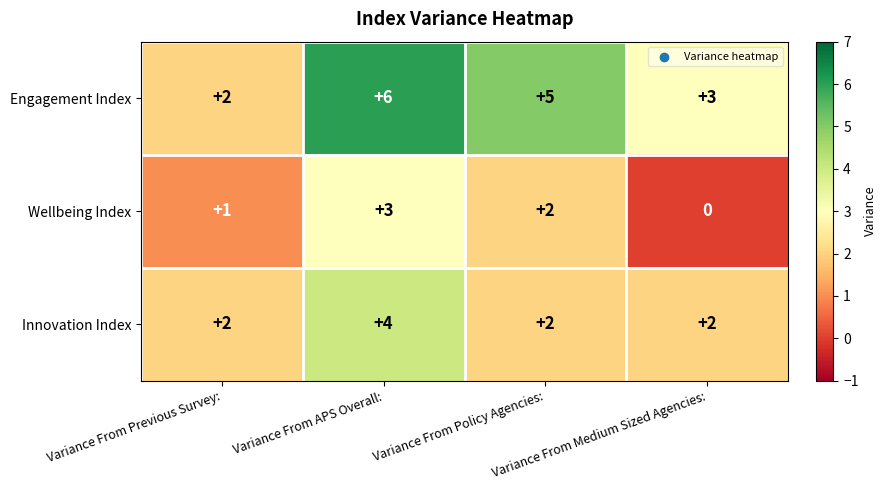

How many Innovation Index values are between 2 and 4?

4